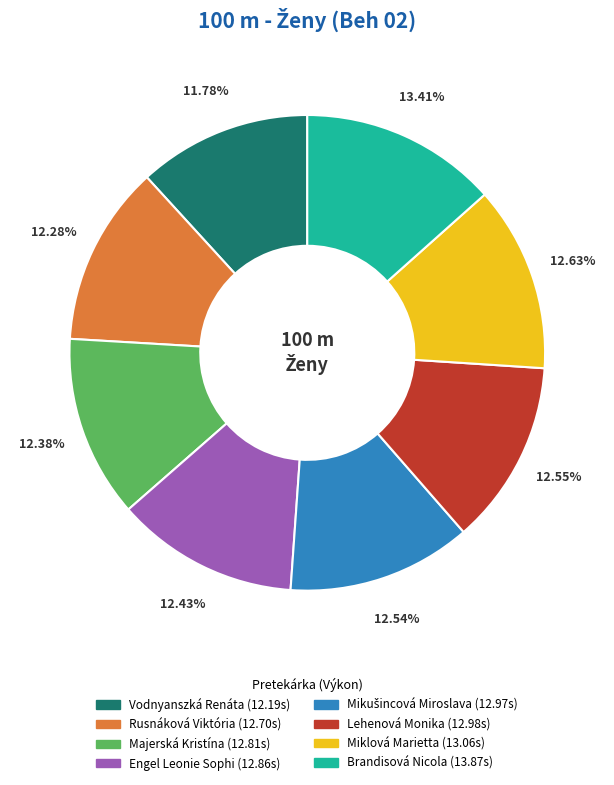

What is the largest slice in the pie chart?

Brandisová Nicola